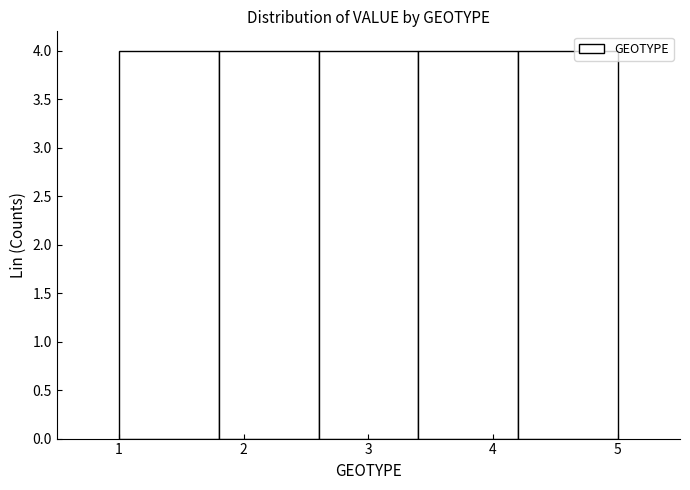

Reading left to right, list every bar in this chart as the range it spans on the x-axis followed by its height. The values are not printed on the chart, so give them approximately, as read against the axis.

1.0 to 1.8: 4
1.8 to 2.6: 4
2.6 to 3.4: 4
3.4 to 4.2: 4
4.2 to 5.0: 4